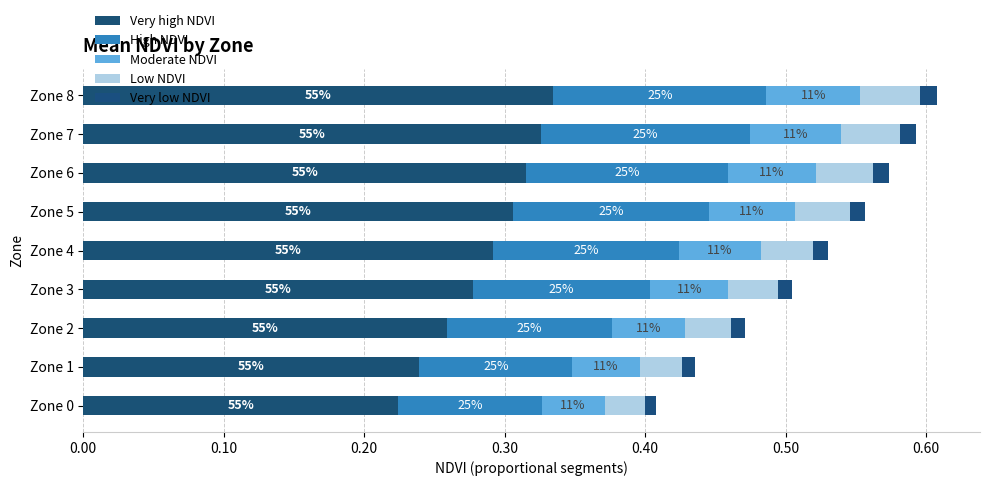

What is the sum of all Moderate NDVI values?

0.5